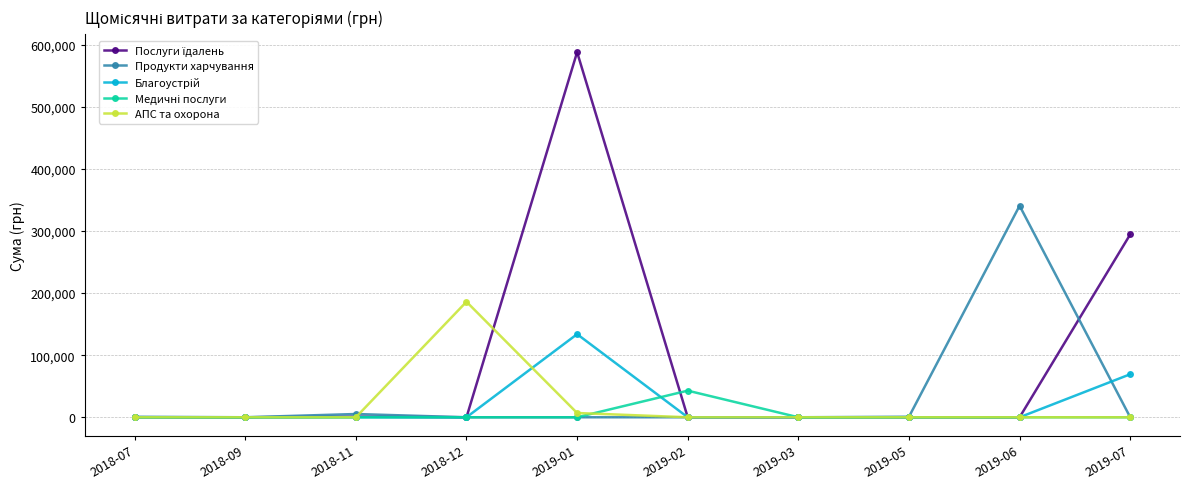

What is the label of the 2nd point from the left?

2018-09